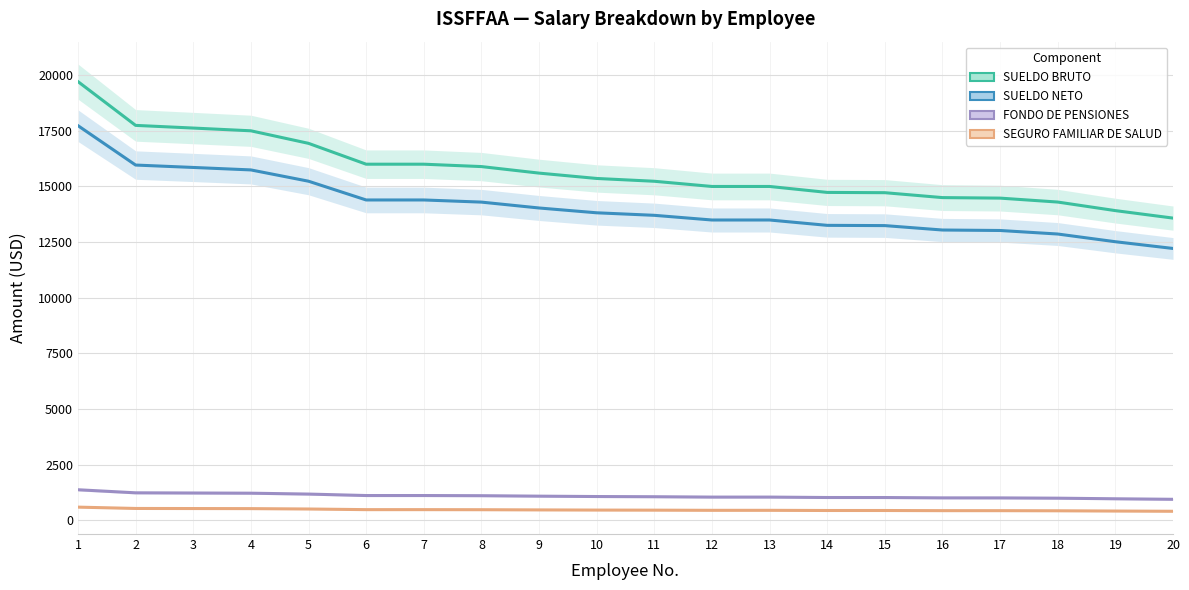

Does the chart display data point markers on the line(s)?

No